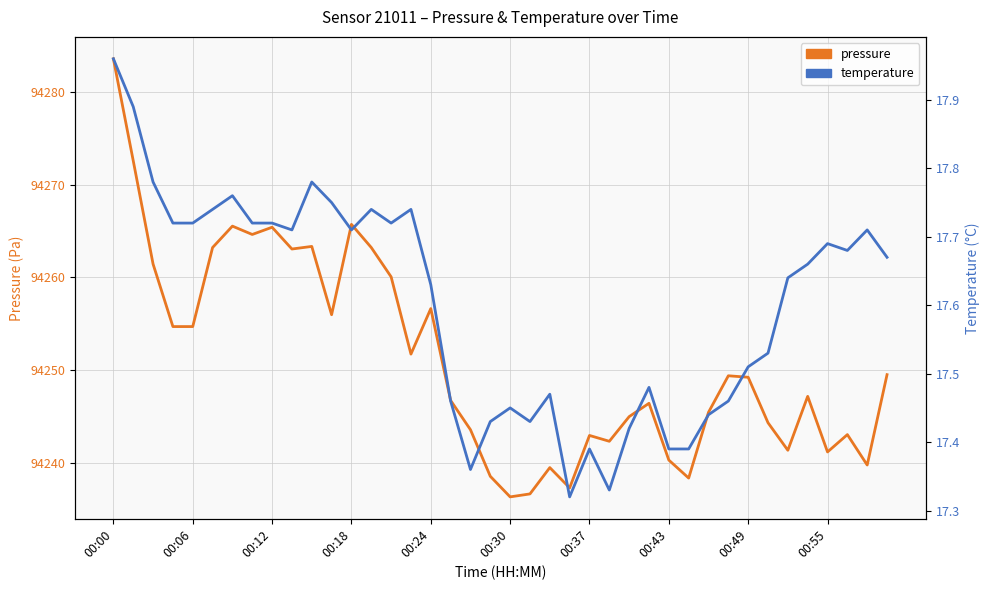

True or false: temperature and pressure intersect in this chart.

False